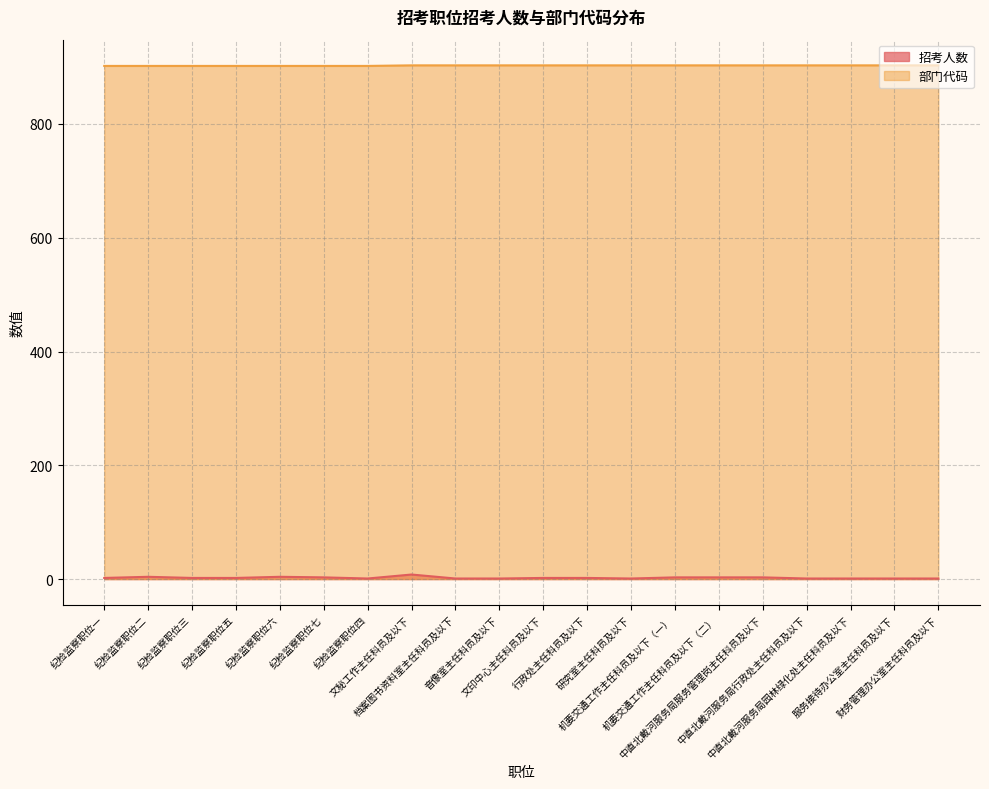

List the series in order of their overall mean, lowest first.

招考人数, 部门代码